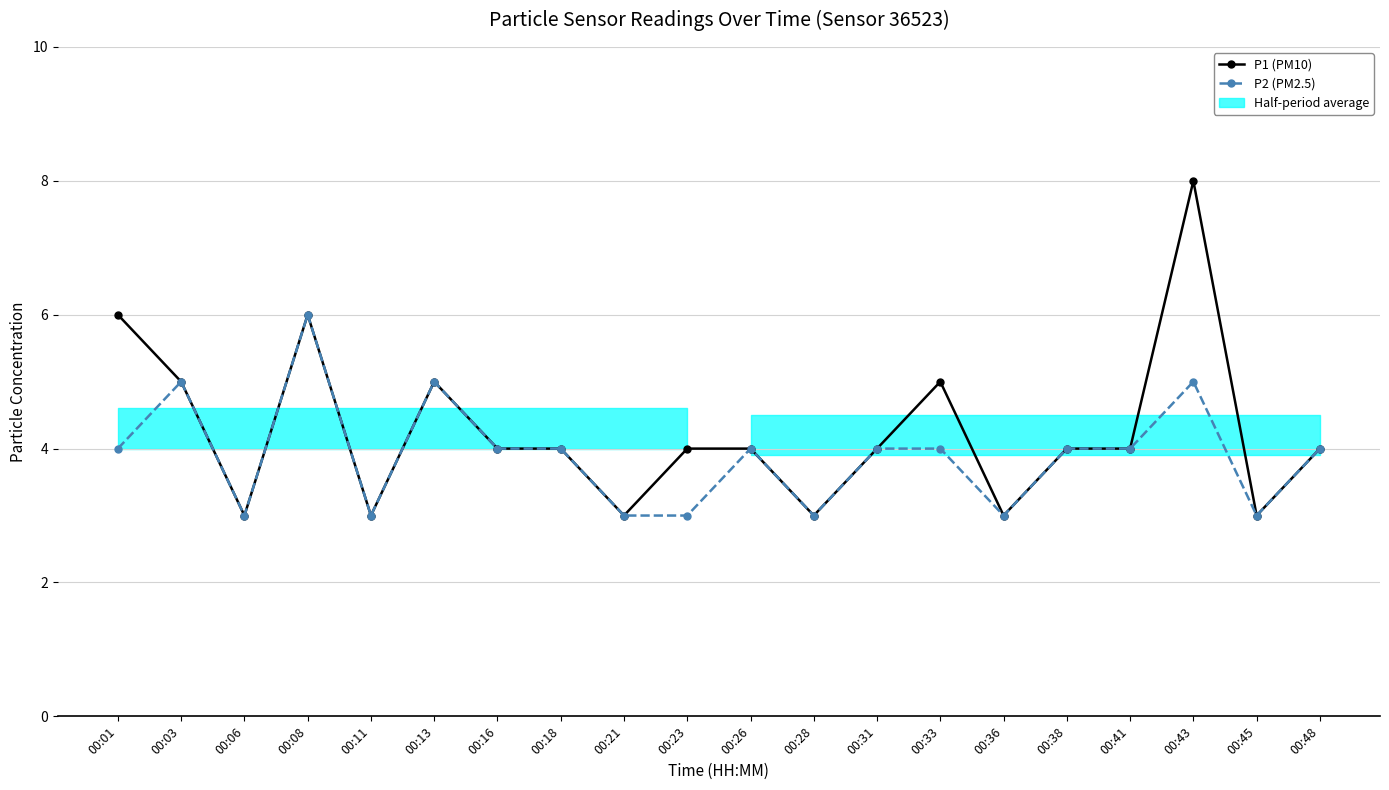

At which label does P1 (PM10) reach its minimum?

00:06